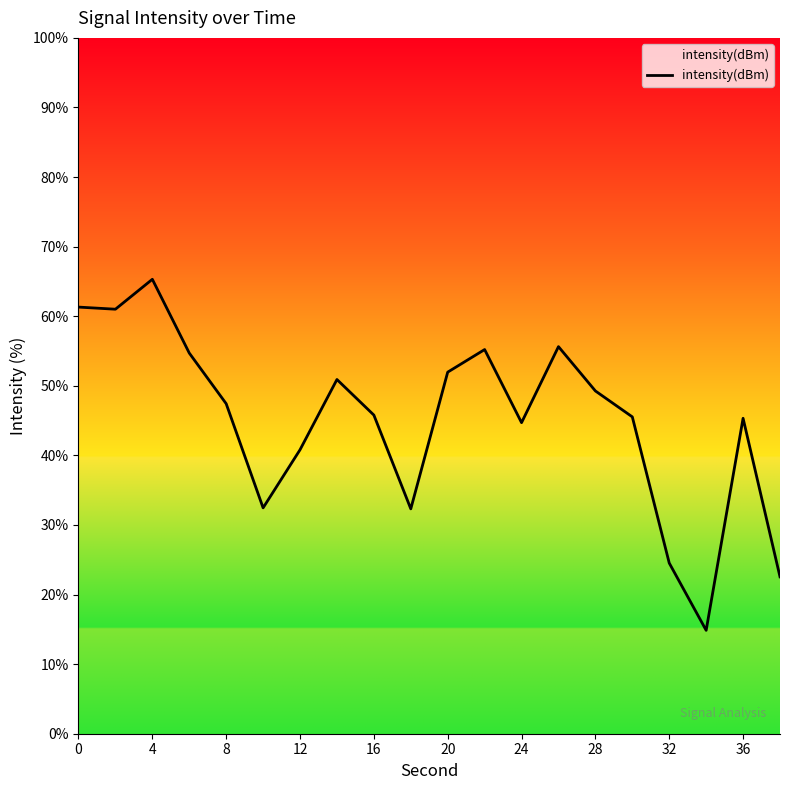

What is the sum of all values?

901.6